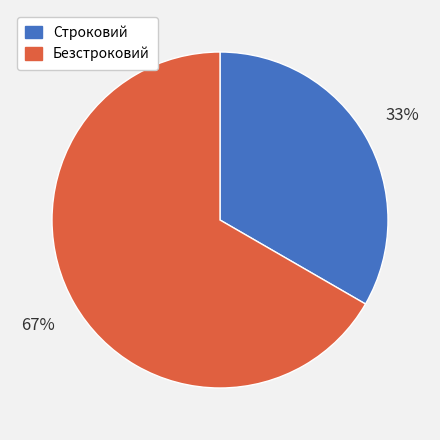

To the nearest percent, what is the average slice percentage?

50%